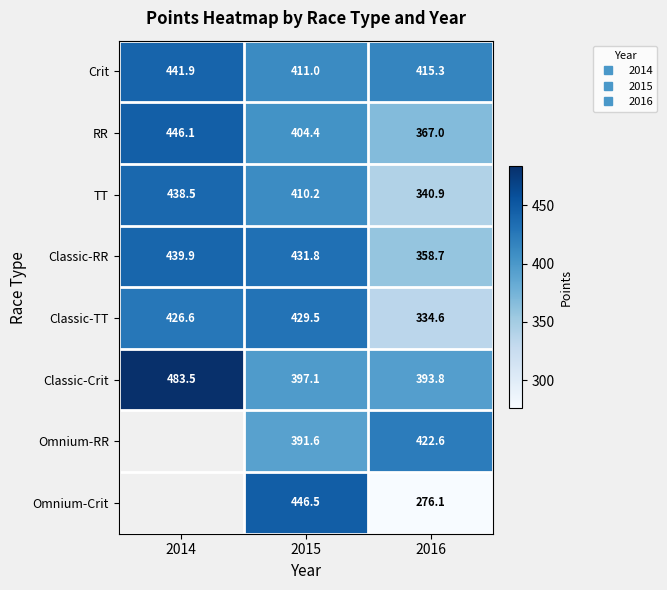

Between 2016 and 2015, which is larger?

2016